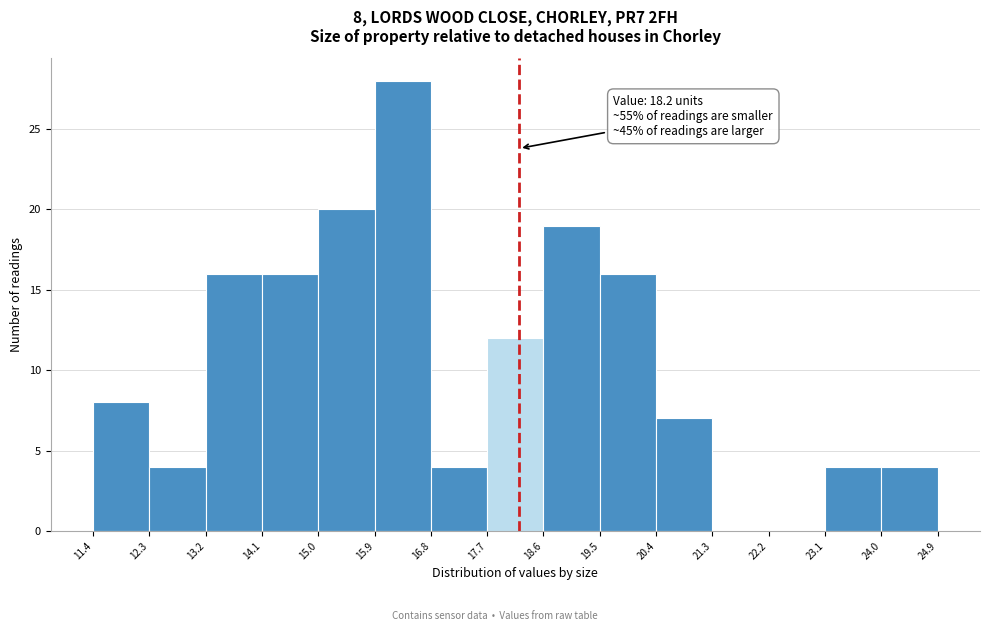

Which range on the x-axis has the tallest bar?

15.9 to 16.8